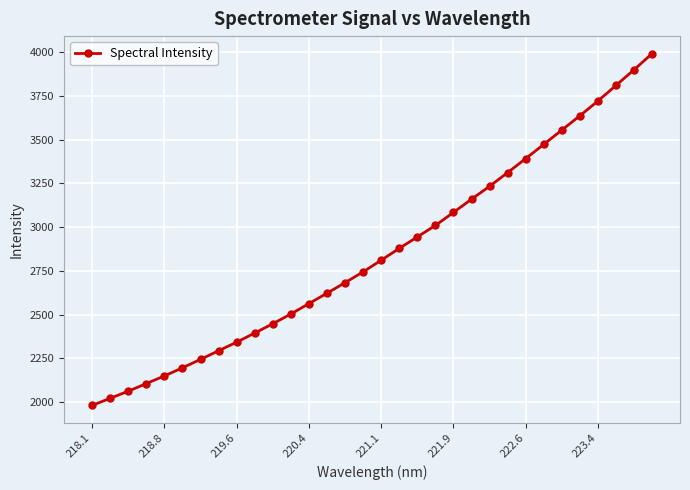

What is the difference between the maximum and minimum values?

2009.3